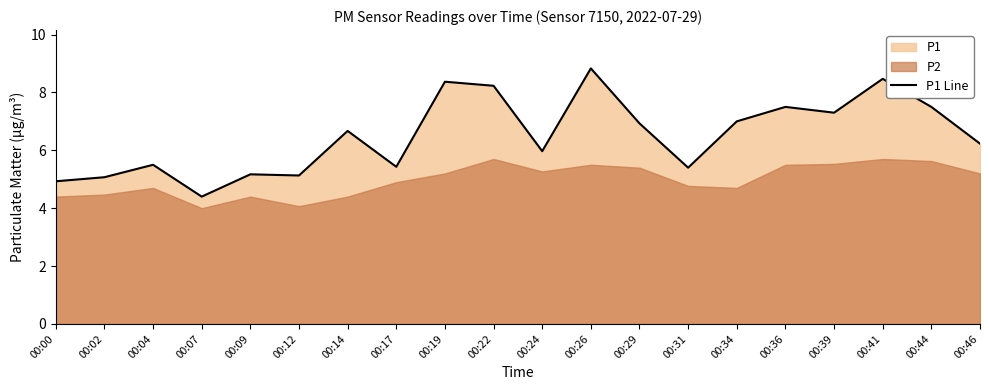

The chart shows a value of 6.0 at 00:24. True or false?

True